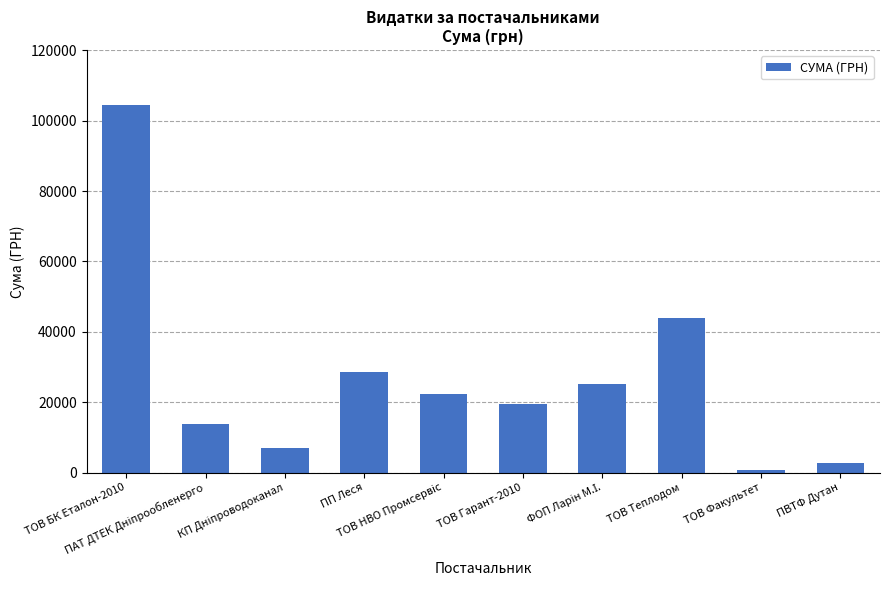

What is the value of the 1st bar from the left?

104400.0